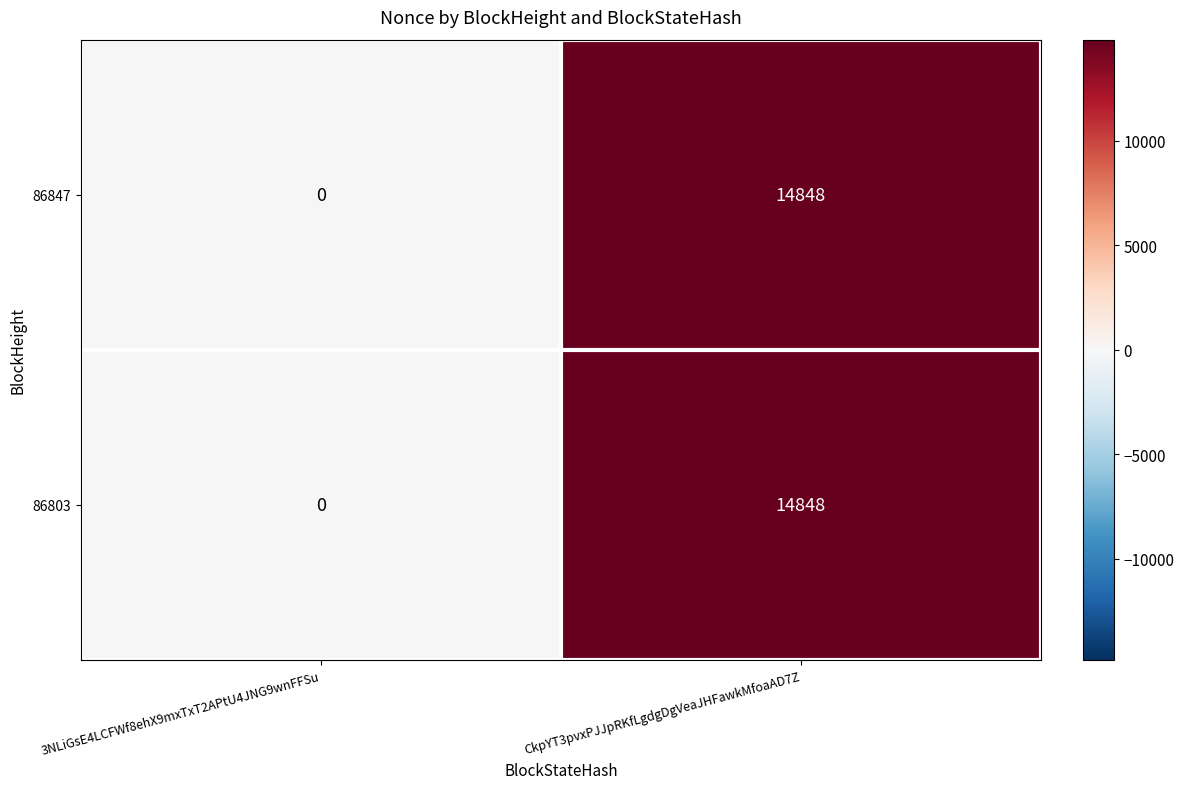

At which label does 86803 reach its minimum?

3NLiGsE4LCFWf8ehX9mxTxT2APtU4JNG9wnFFSu